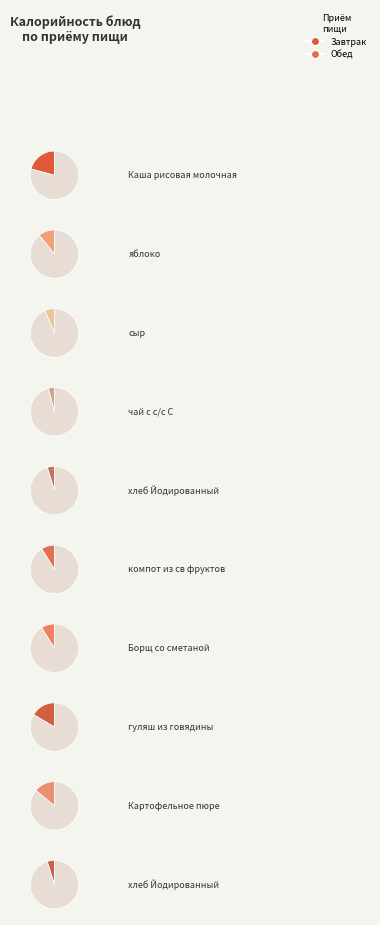

Count the number of slices in the pie.

10